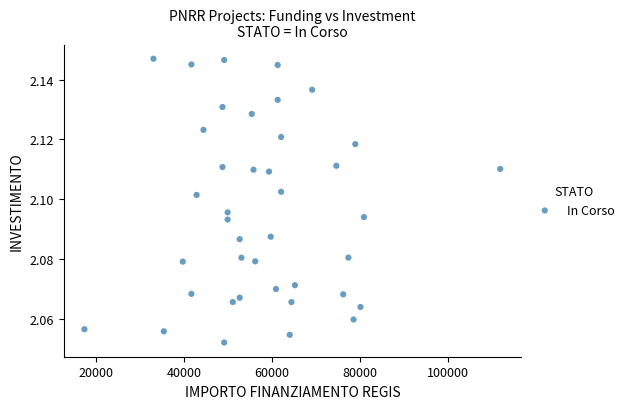

What is the range of X values (max minus min)?

94665.7